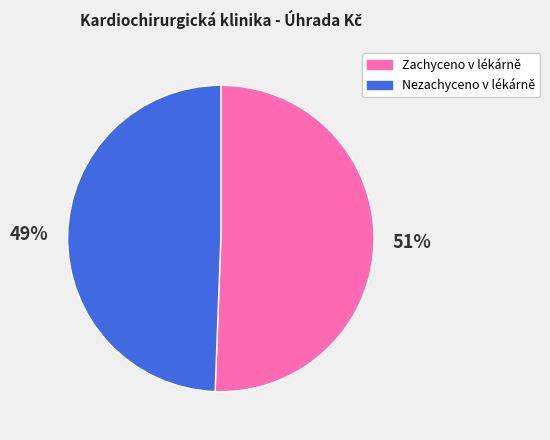

Rank the categories by value from lowest to highest.

Nezachyceno v lékárně, Zachyceno v lékárně